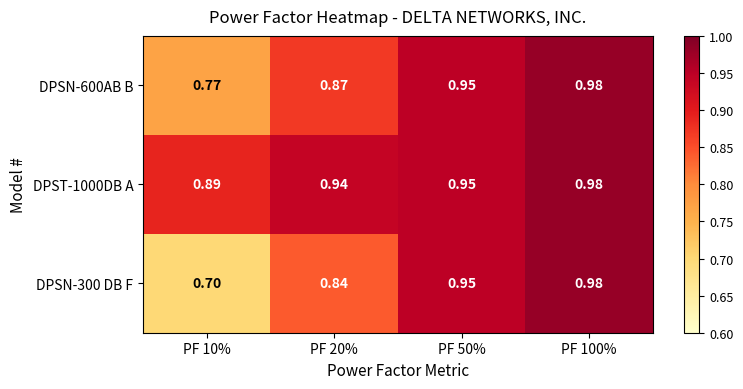

Is the value of DPST-1000DB A at PF 50% greater than the value of DPSN-600AB B at PF 20%?

Yes